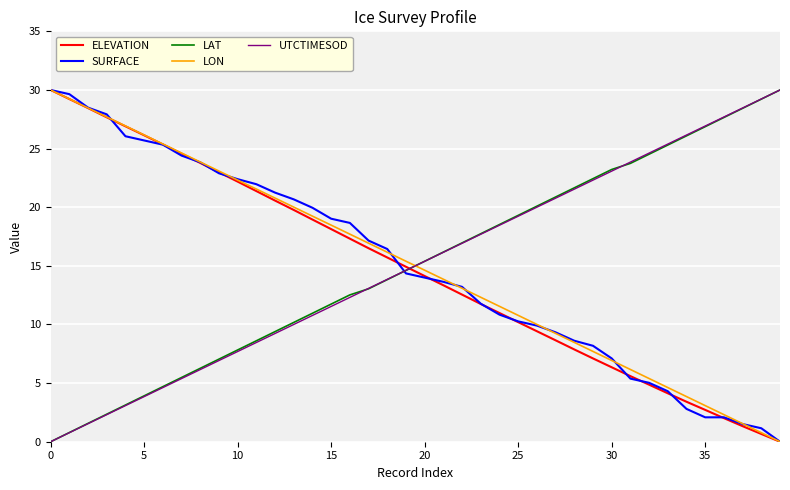

Does the chart have visible grid lines?

Yes